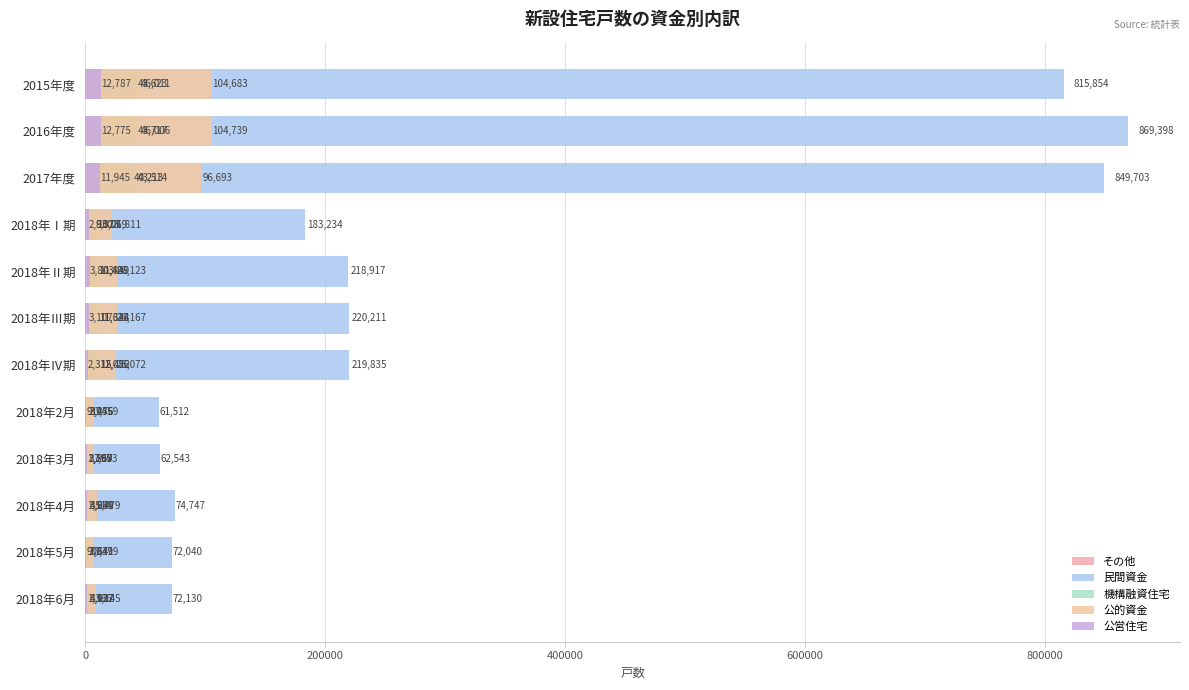

Which series has the largest total across all categories?

民間資金